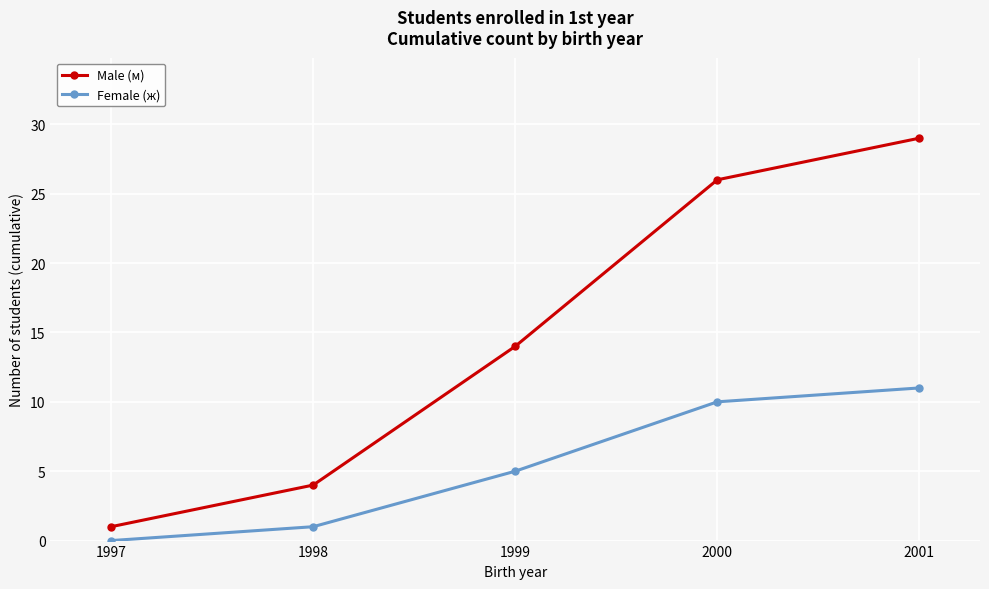

How many series are shown in this chart?

2